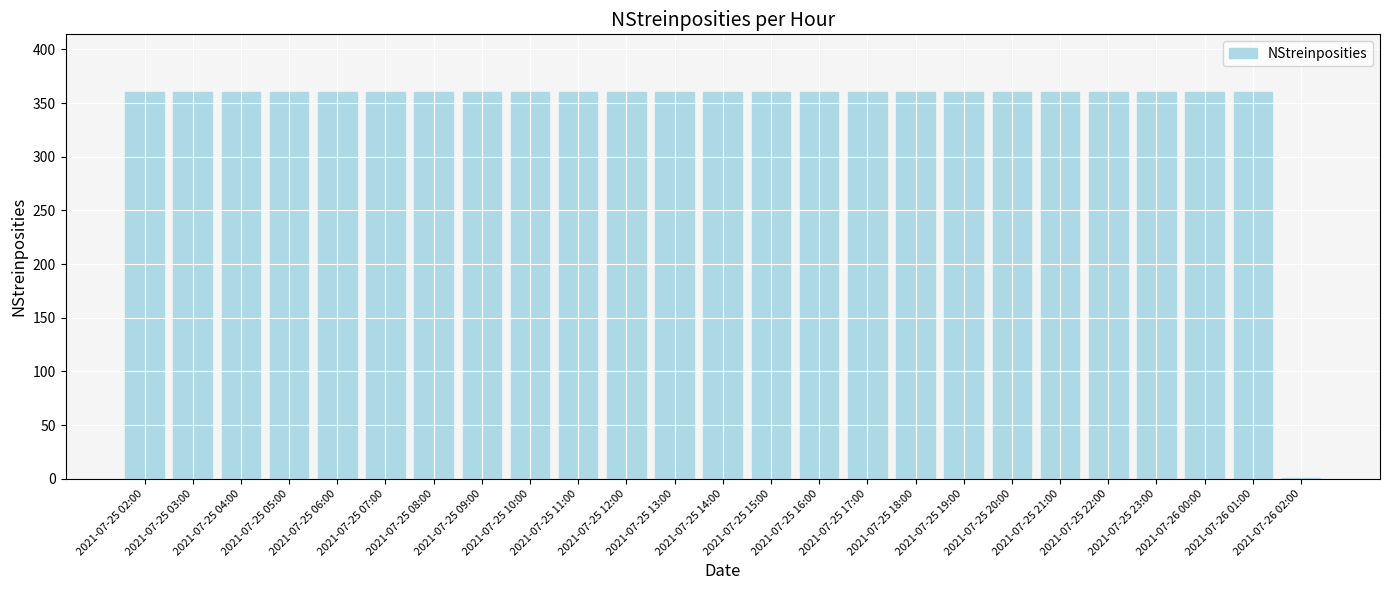

What is the ratio of the value at 2021-07-26 00:00 to the value at 2021-07-25 13:00?

1.0